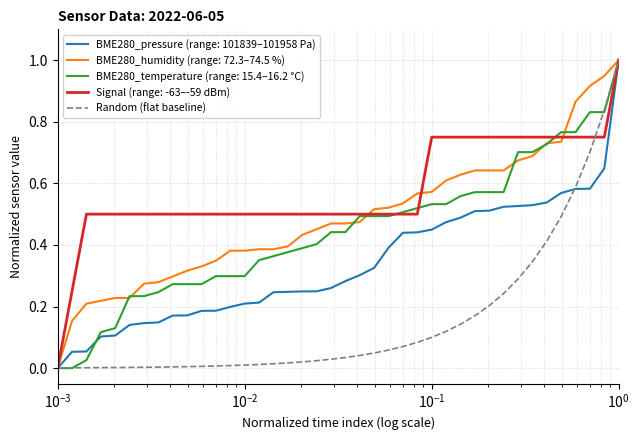

Which series has the largest total across all categories?

Signal (range: -63–-59 dBm)